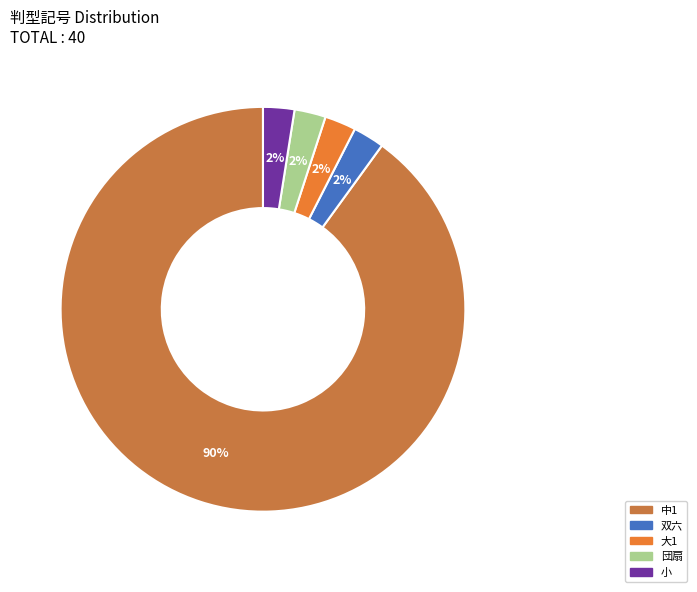

Is it true that 大1 is 12% of the pie?

False